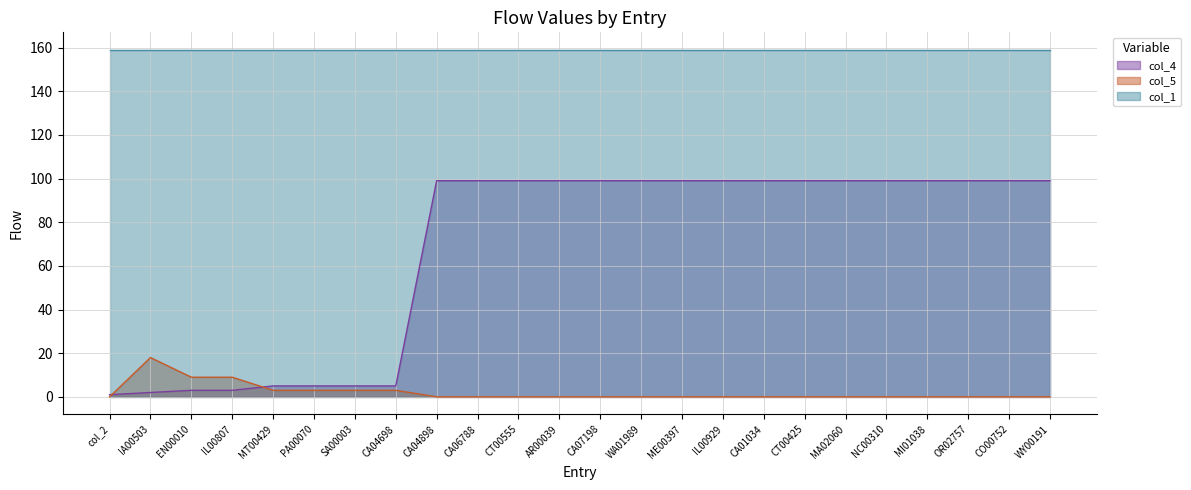

What is the sum of all col_4 values?

1613